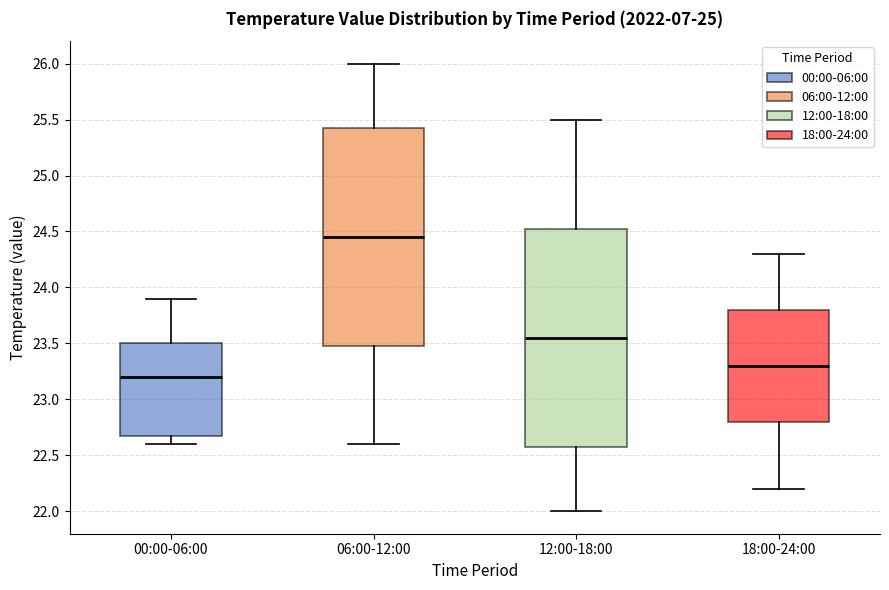

Where does the lower whisker of the box for 00:00-06:00 end on the y-axis? The values are not printed on the chart, so give them approximately, as read against the axis.

22.60